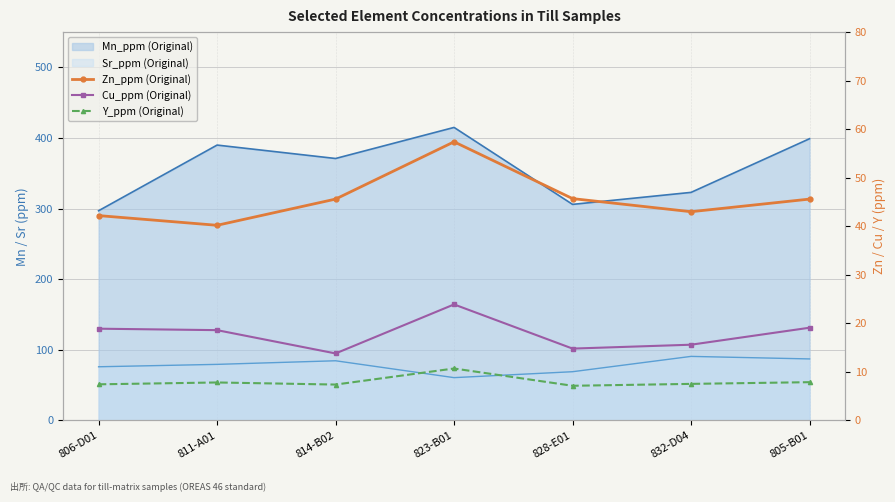

The value of Y_ppm (Original) at 832-D04 is 7.5. True or false?

True